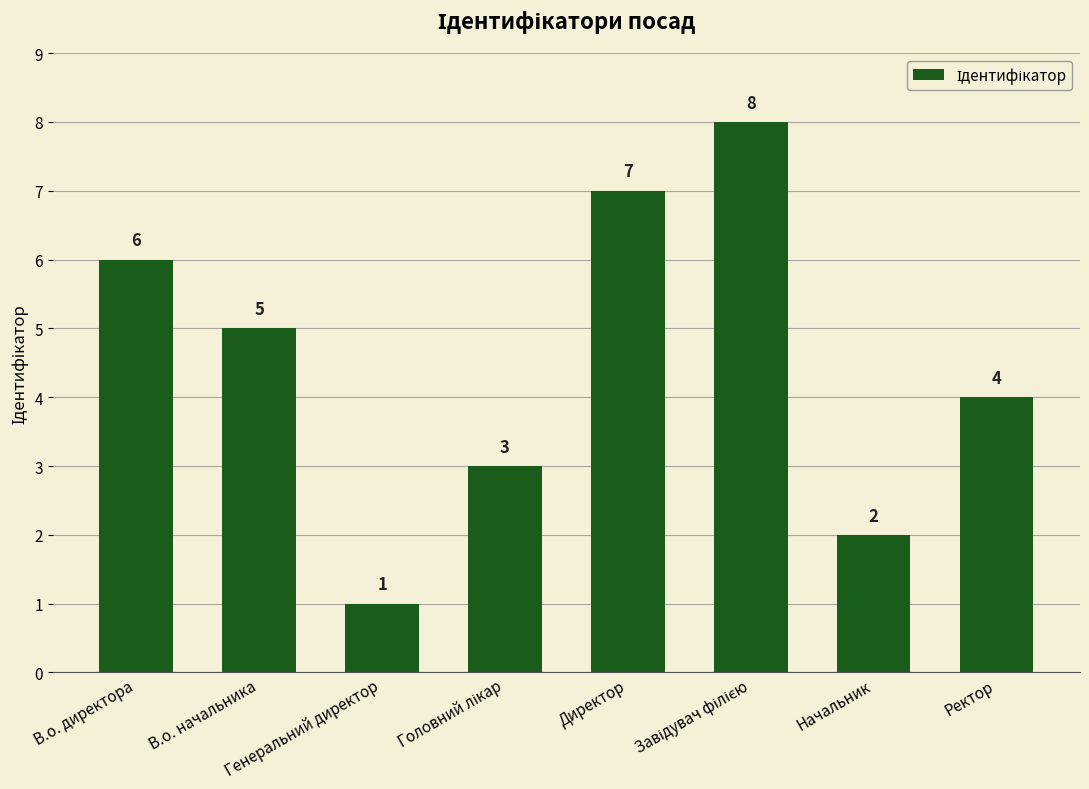

The value at Ректор is 4. True or false?

True